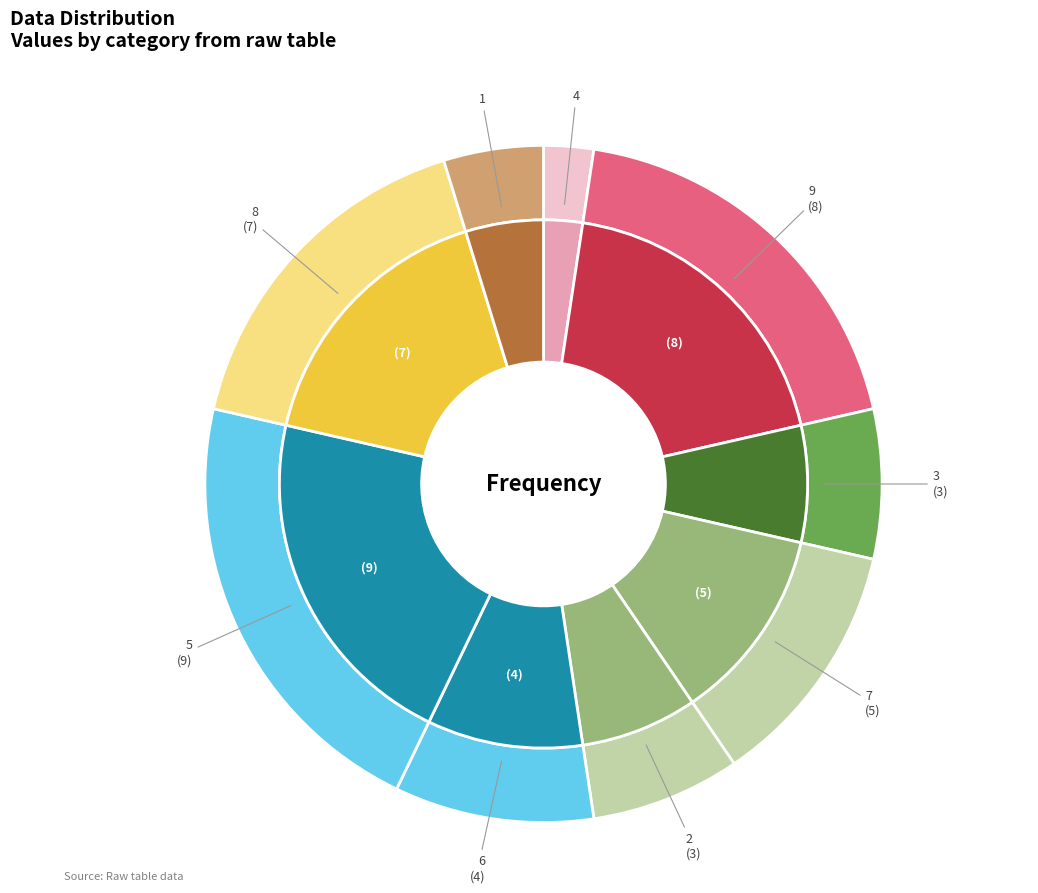

Does any single category account for the majority?

No